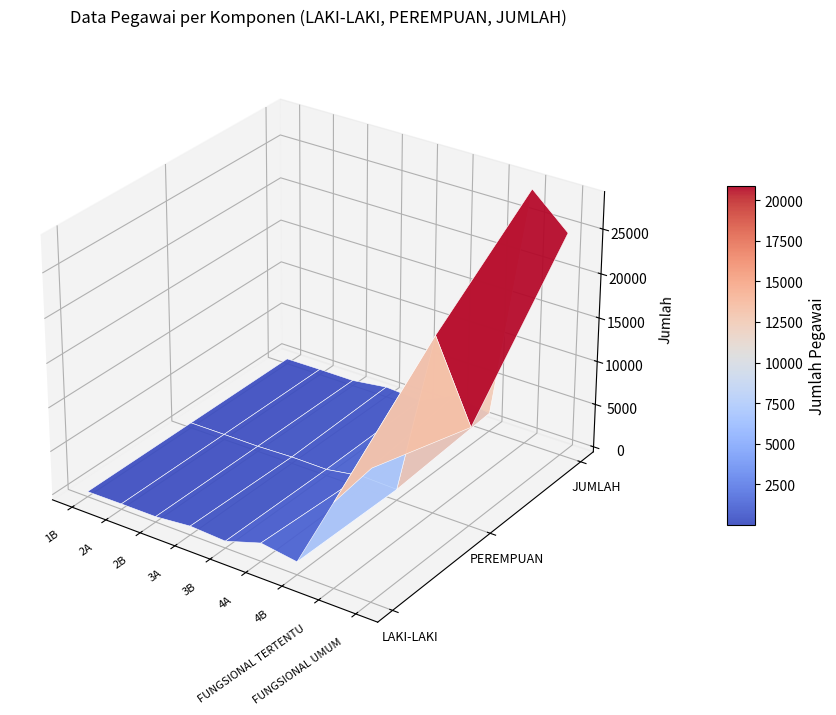

What is the difference between the LAKI-LAKI values at 3A and 4A?

1066